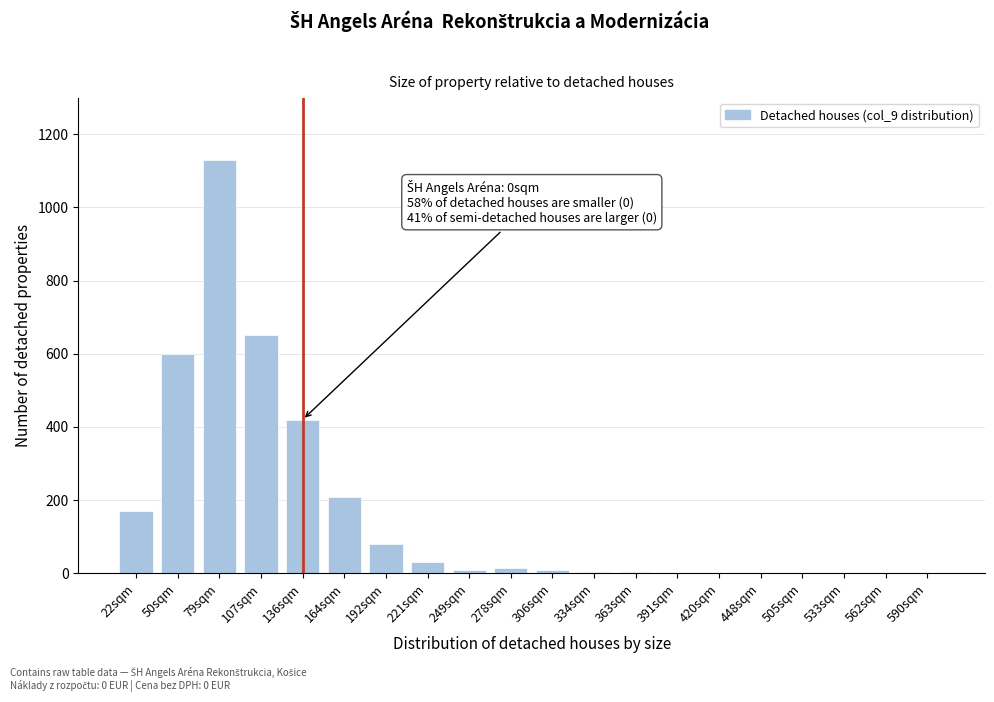

Which label corresponds to the largest value in the chart?

79sqm